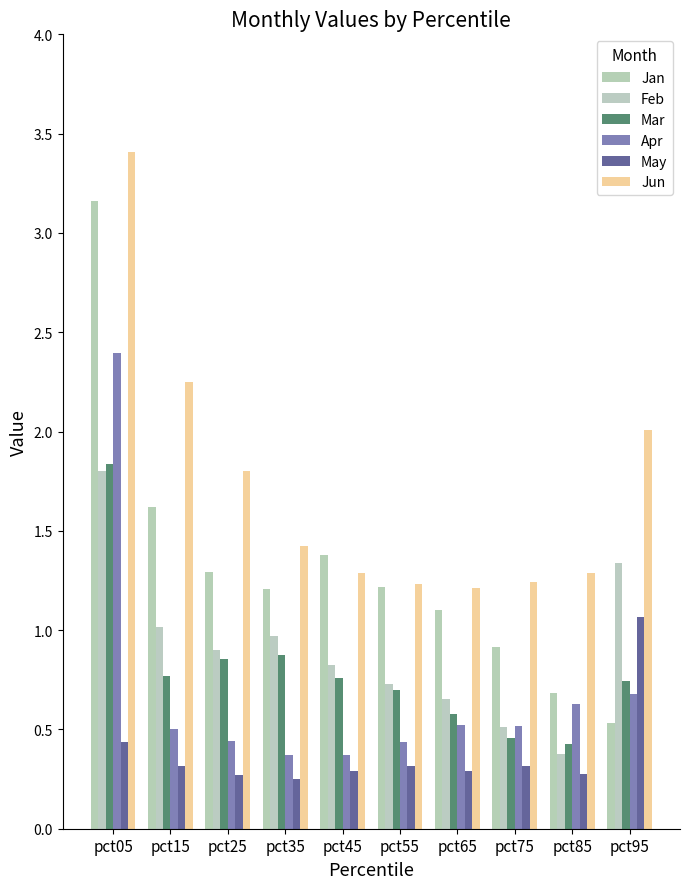

Is it true that Feb equals 2.5 at pct05?

False